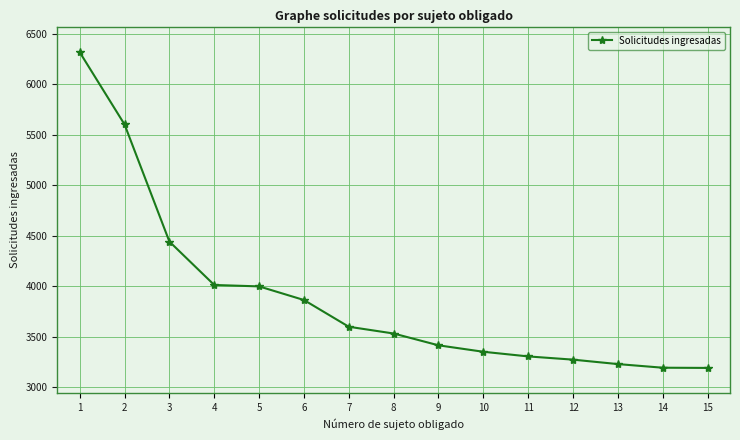

What is the value of the 10th point from the left?

3350